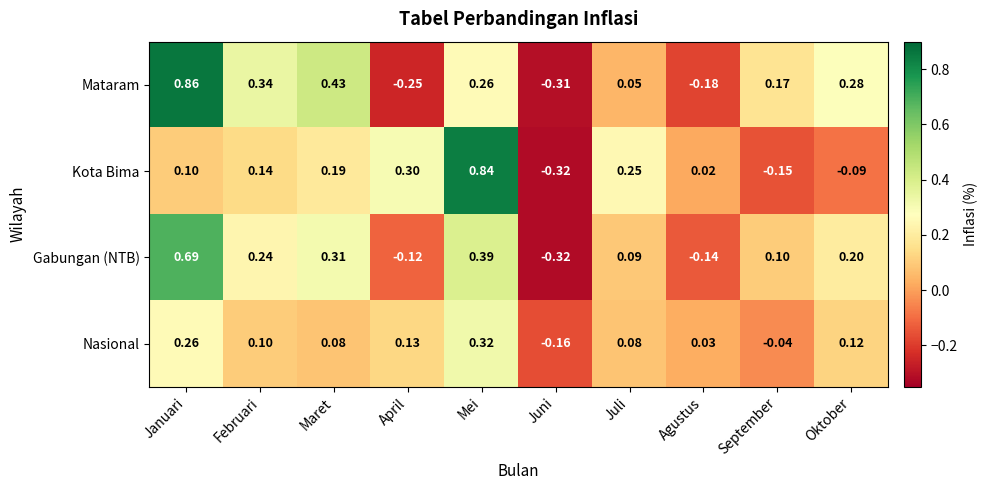

At which label is Nasional closest to 0?

Agustus